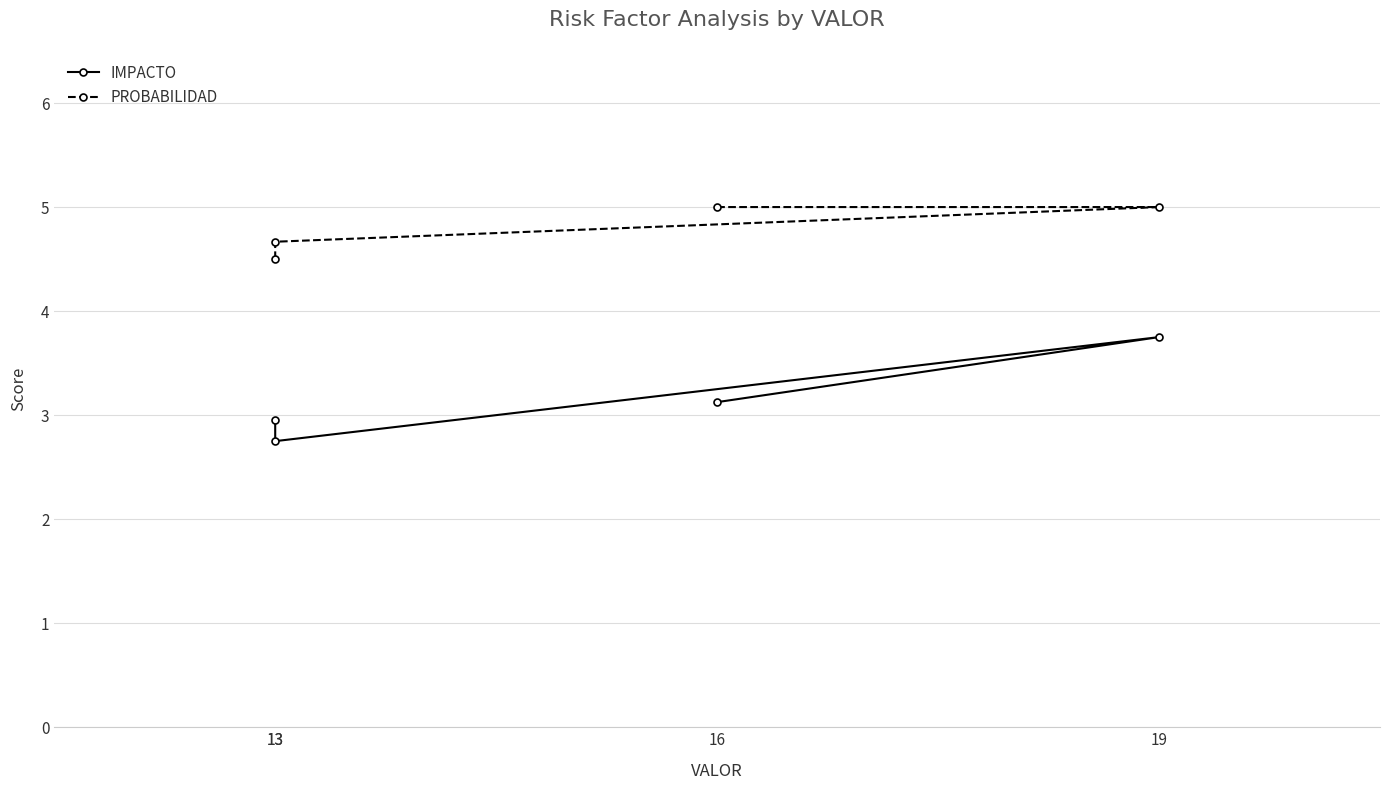

Reading right to left, transcribe all the data shown in this chart.

IMPACTO: 16=3.1	19=3.8	13=2.8	13=3.0
PROBABILIDAD: 16=5.0	19=5.0	13=4.7	13=4.5